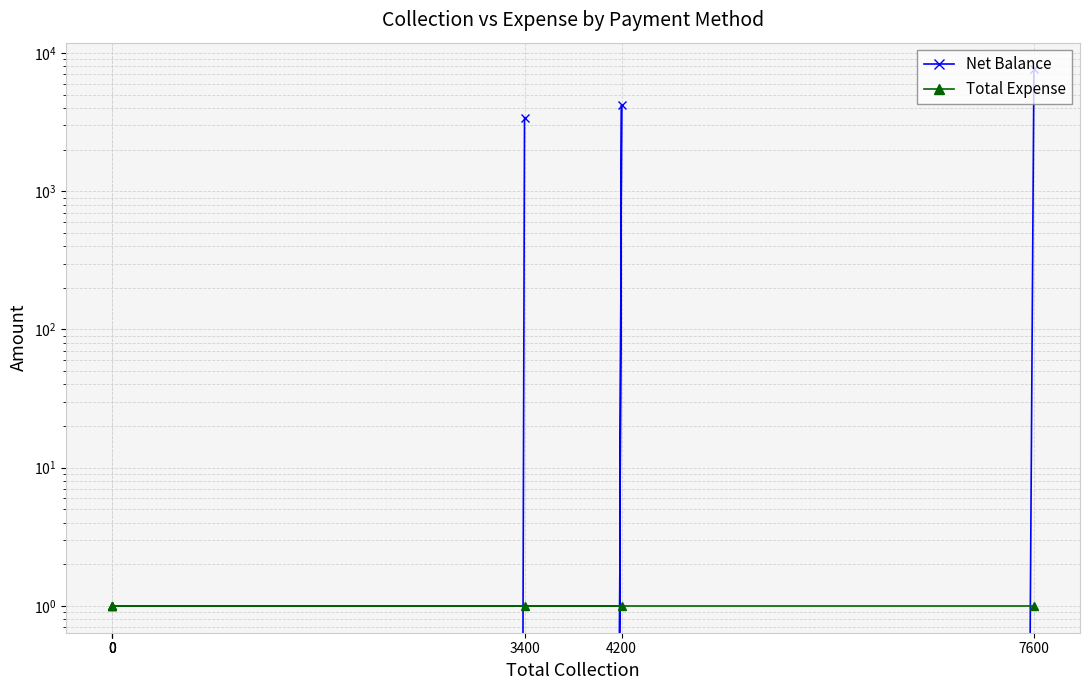

Rank the series by their maximum value, from lowest to highest.

Total Expense, Net Balance